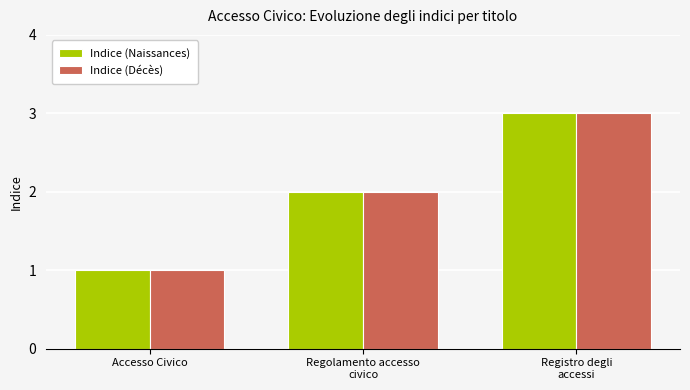

How many groups of bars are there?

3